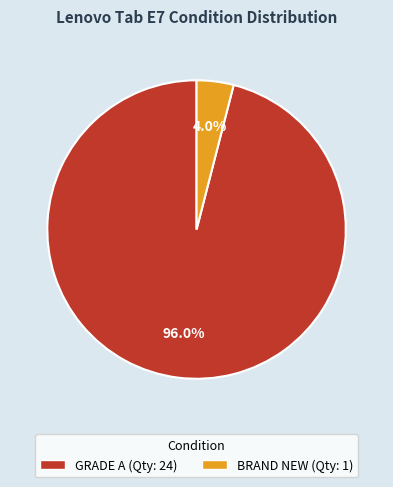

Does GRADE A represent more than half of the total?

Yes